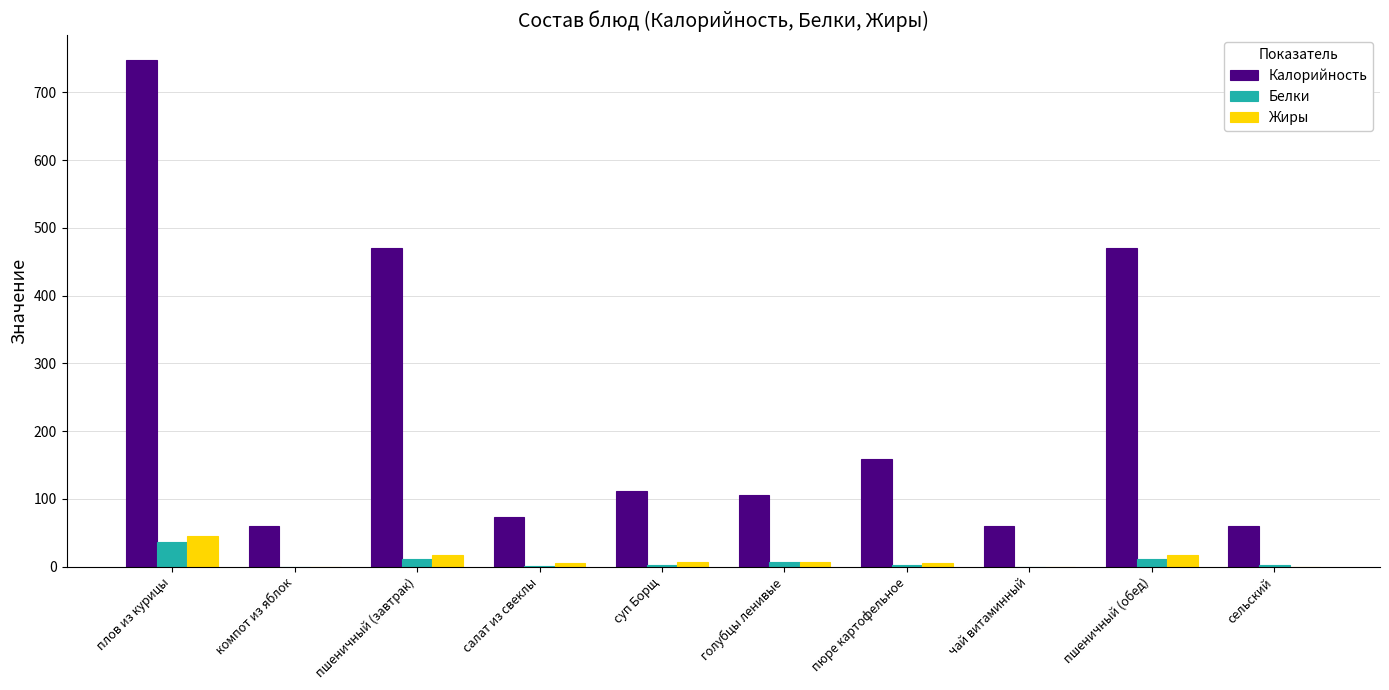

Which series changed the most between компот из яблок and голубцы ленивые?

Калорийность